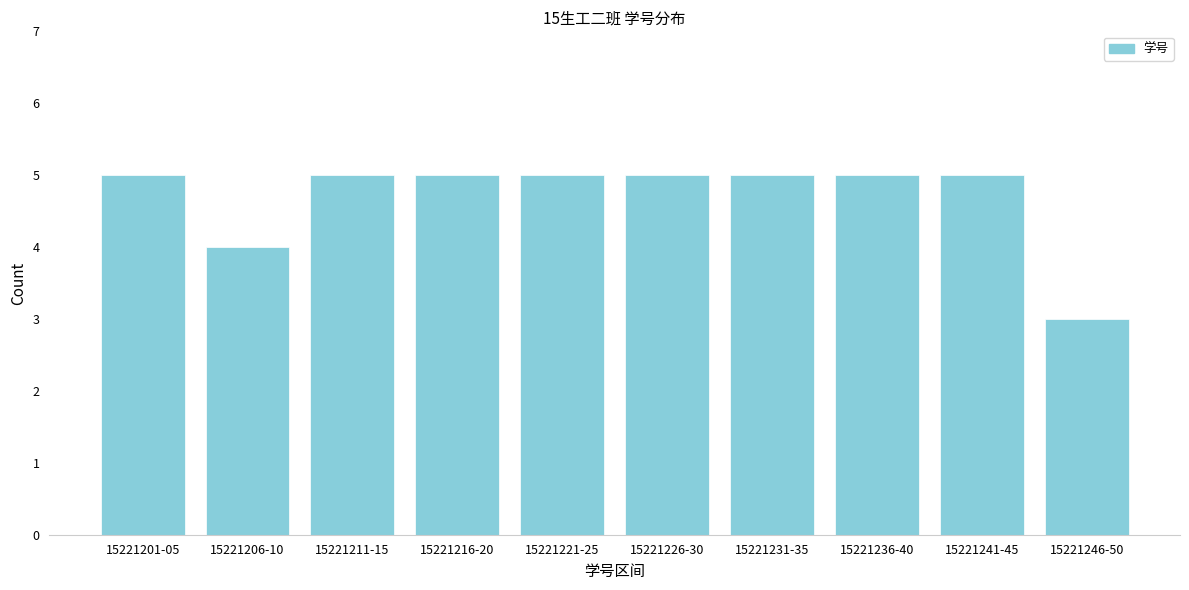

Reading left to right, transcribe all the data shown in this chart.

5	4	5	5	5	5	5	5	5	3